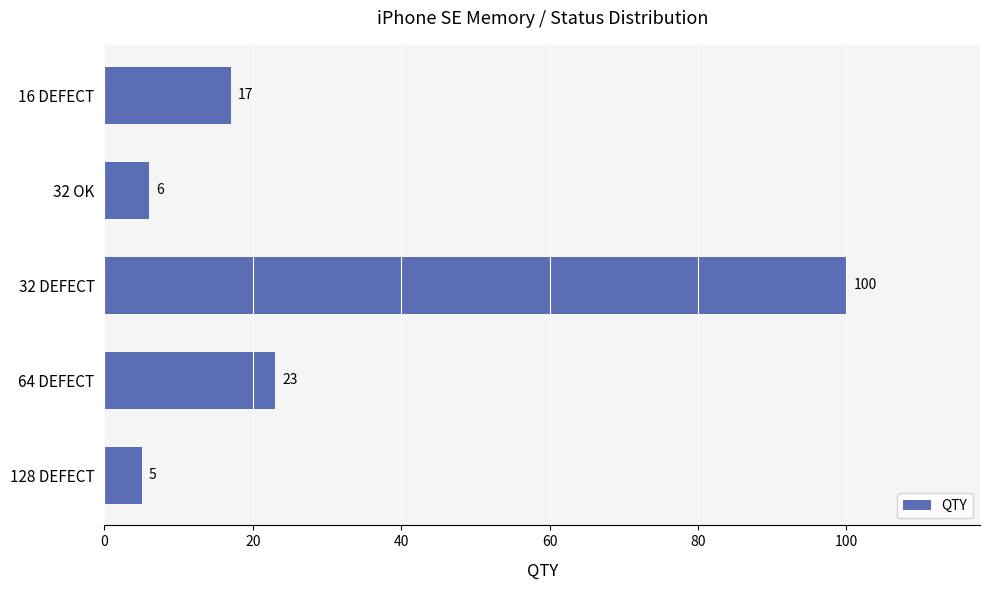

Is it true that the value at 64 DEFECT is 31?

False